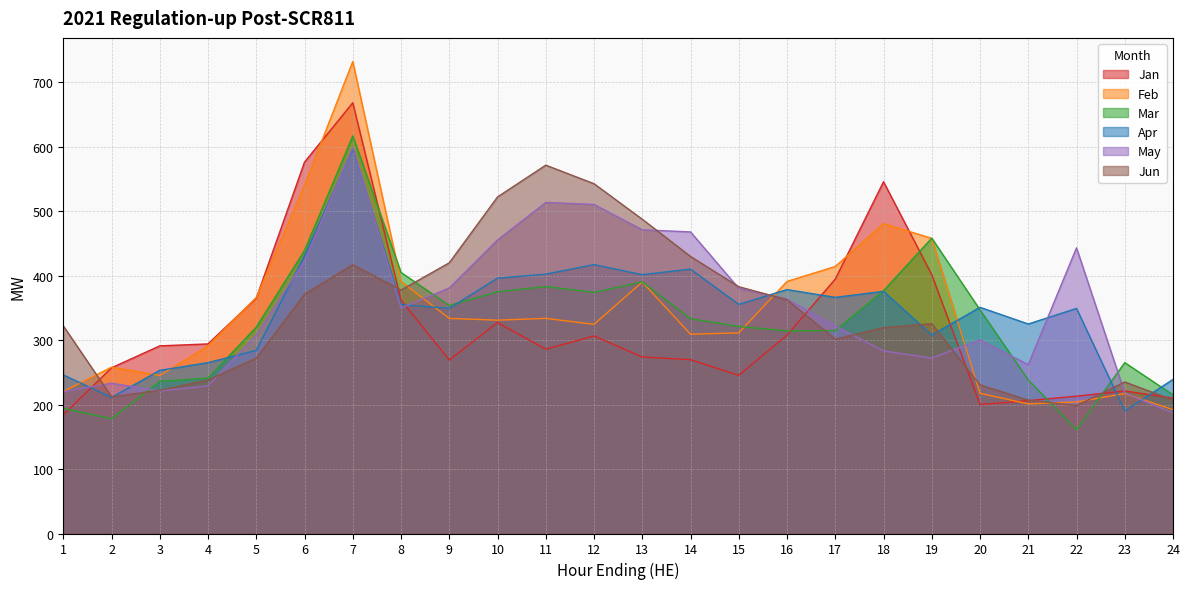

The Jun series shows 116.3 at 7. True or false?

False